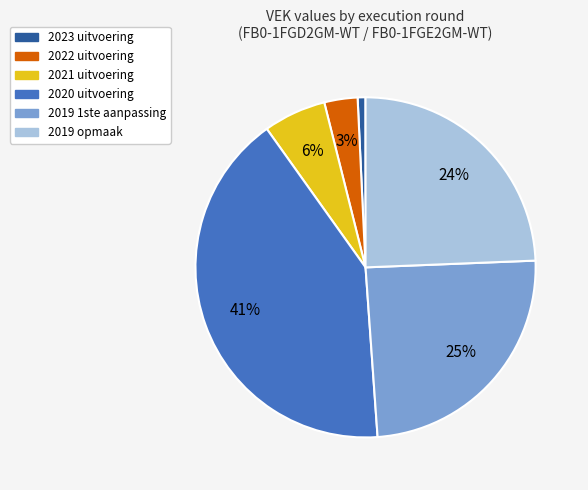

Does 2020 uitvoering account for over 50% of the chart?

No